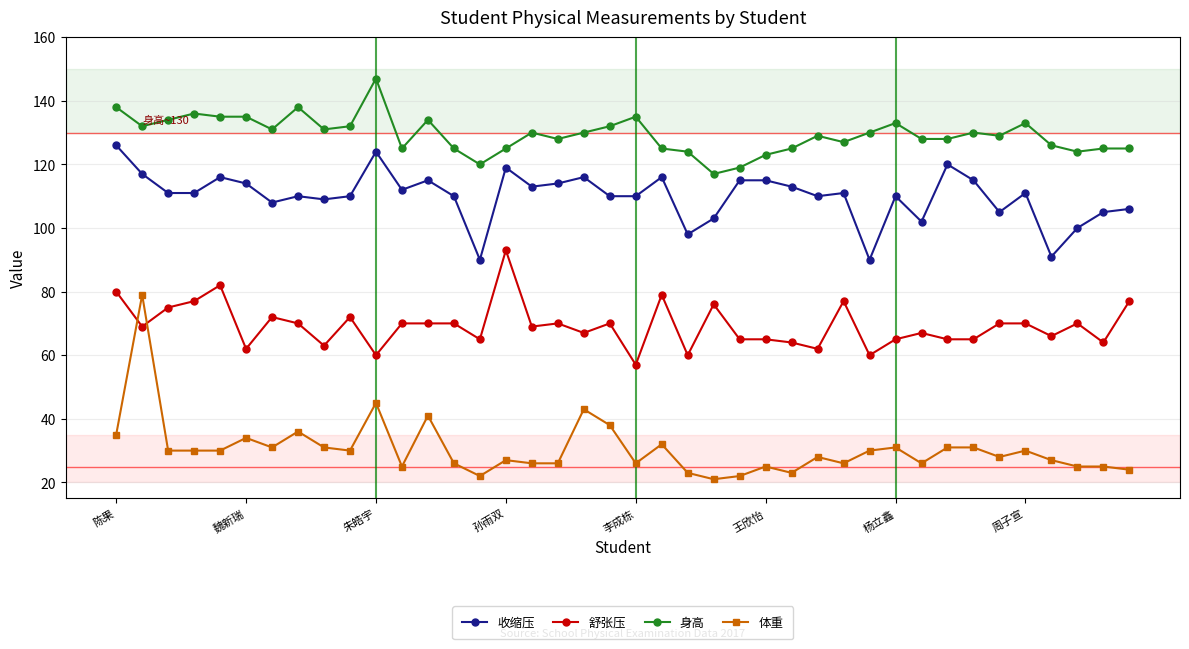

What is the highest value of the 体重 series?

79